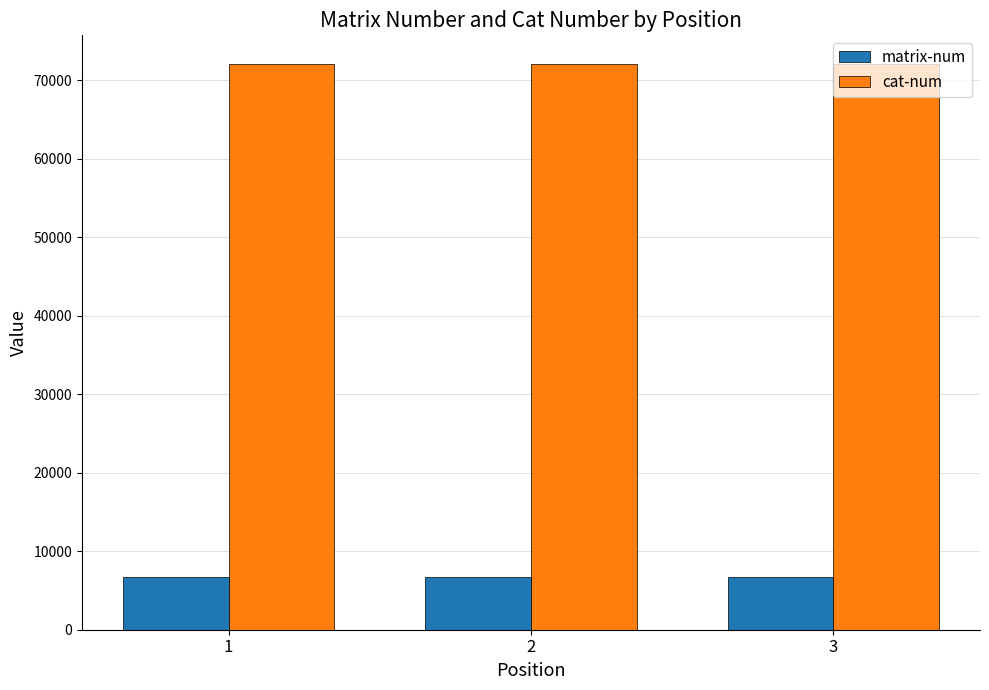

What is the highest value of the cat-num series?

72111